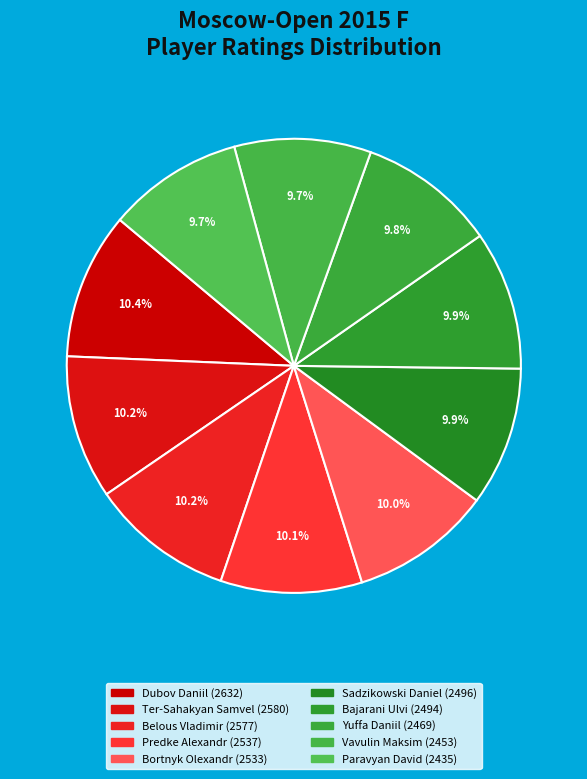

Does Predke Alexandr represent more than half of the total?

No